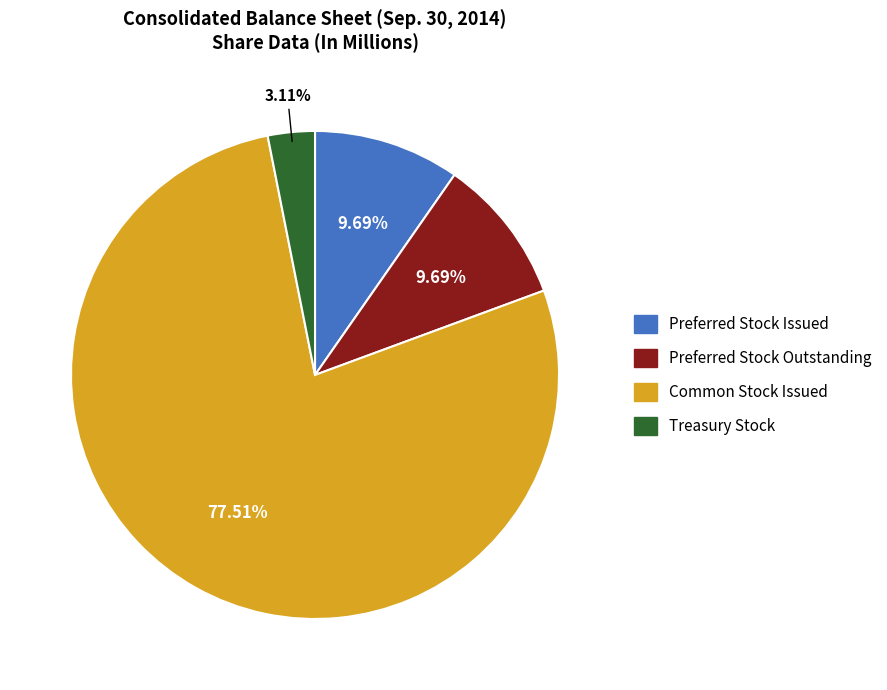

Between Common Stock Issued and Treasury Stock, which is larger?

Common Stock Issued